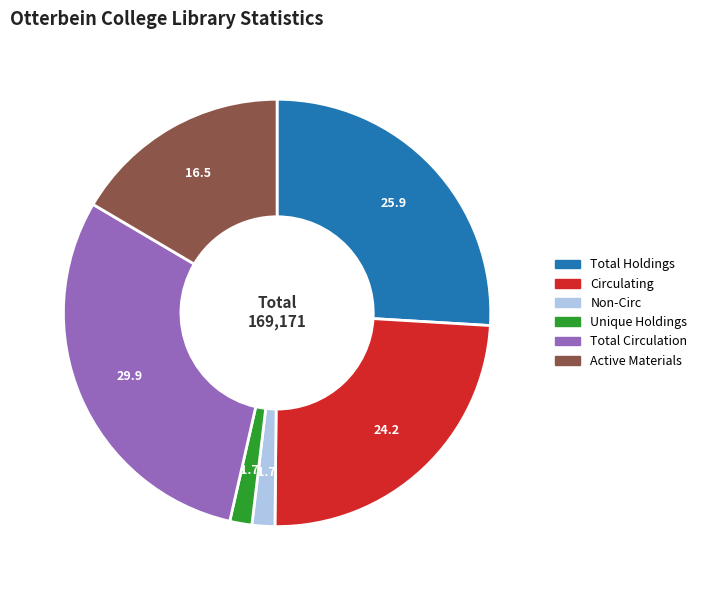

Which has a higher value, Total Circulation or Total Holdings?

Total Circulation